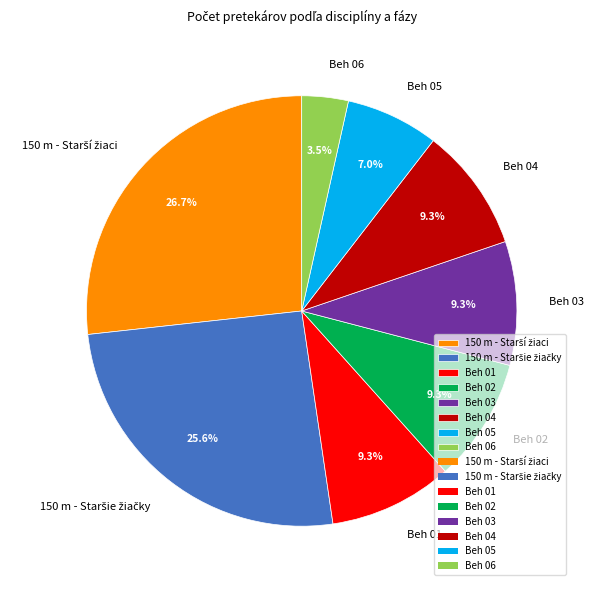

What portion of the pie excludes Beh 06?

96.5%